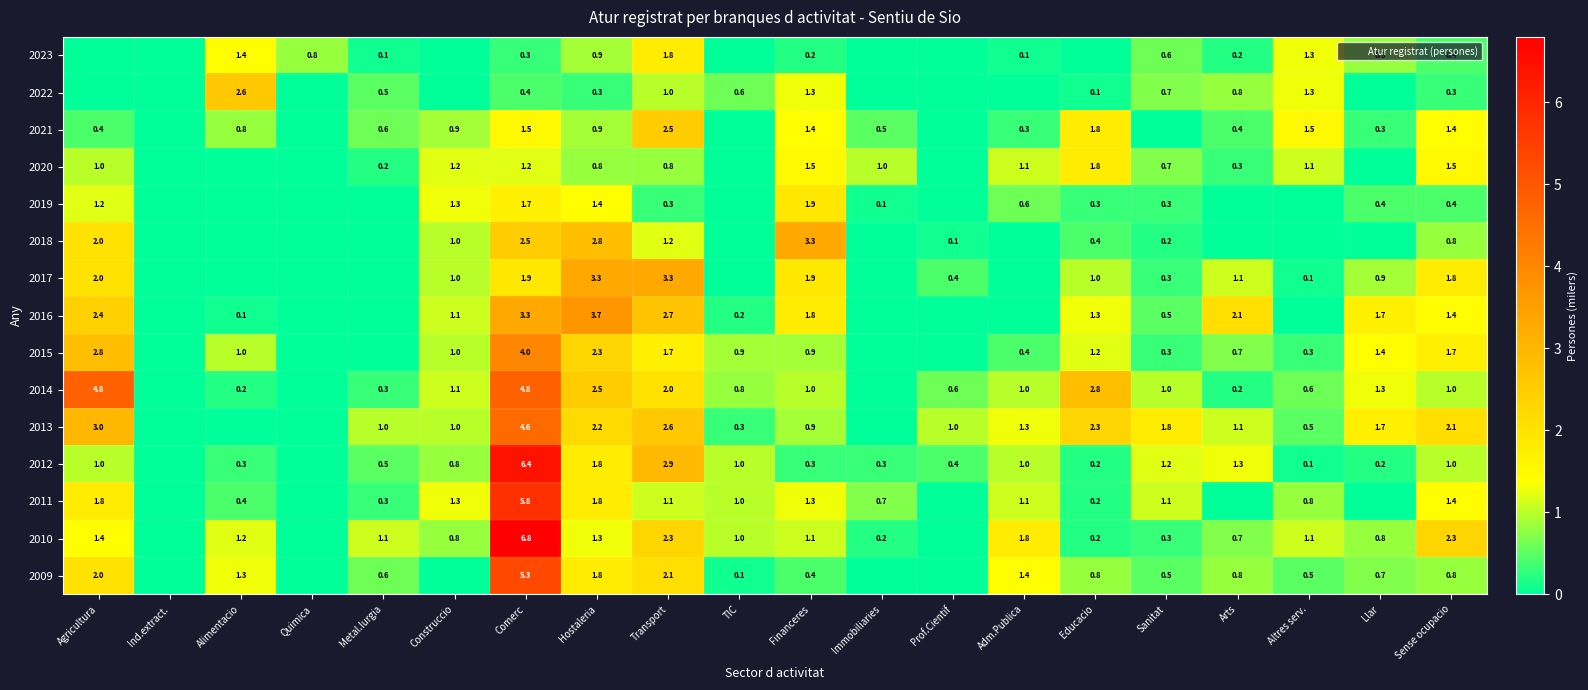

What is the difference between the 2018 values at Sense ocupacio and Hostaleria?

2.0